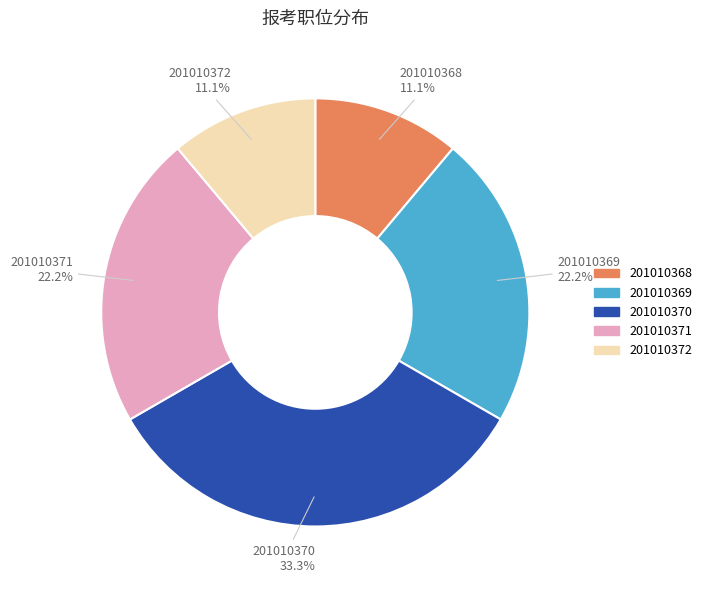

What is the total percentage of 201010369 and 201010370?

55.6%